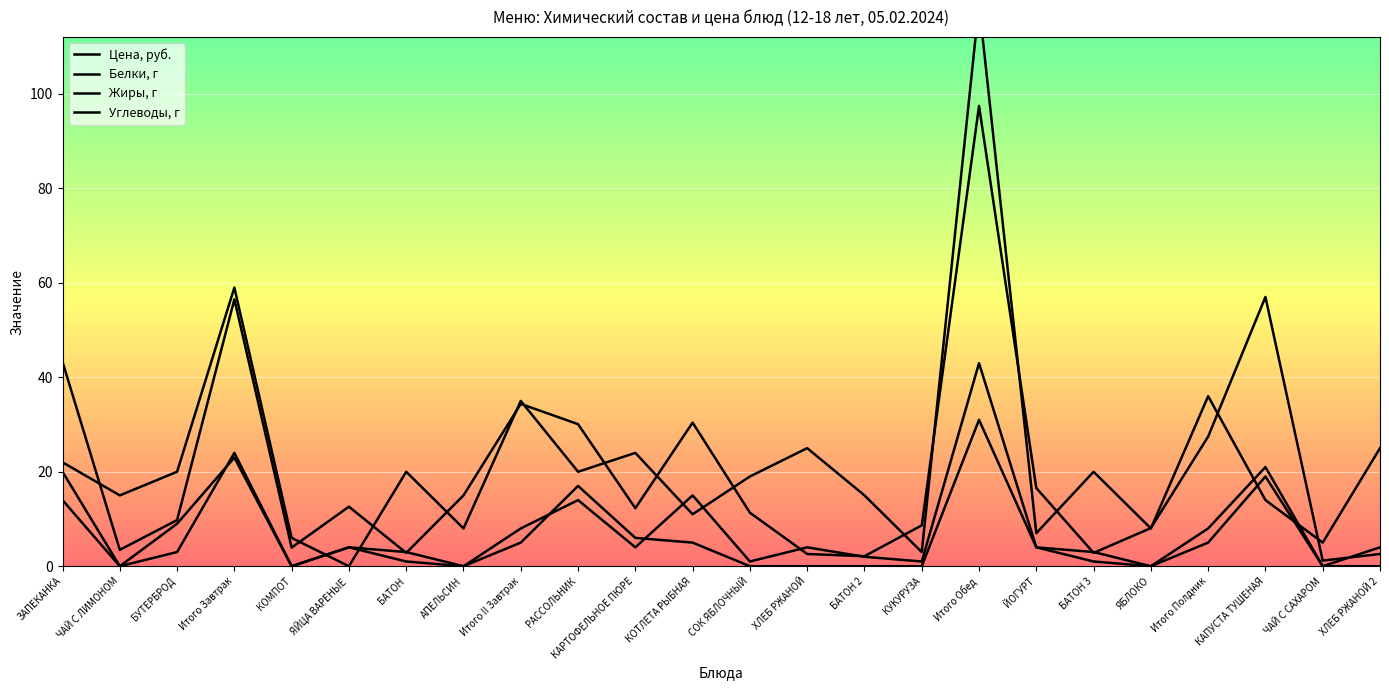

How many intersections are there between Цена, руб. and Белки, г?

7